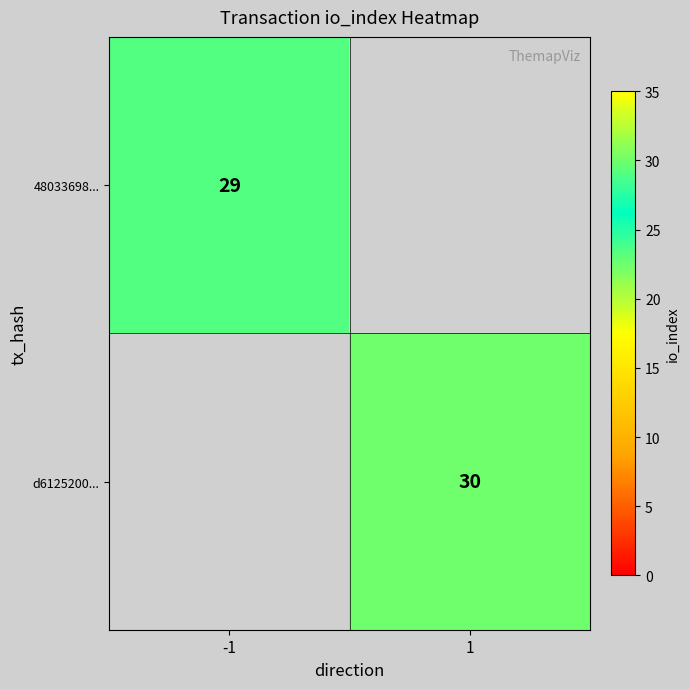

What is the total value across all series at 1?

30